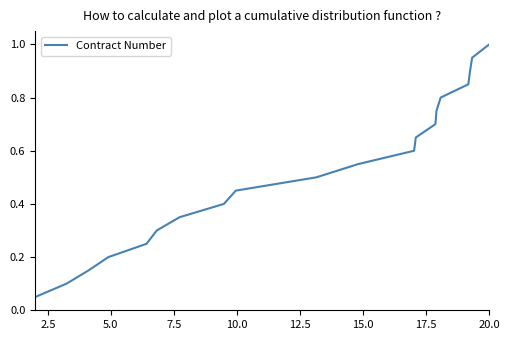

What is the maximum value shown in the chart?

1.0